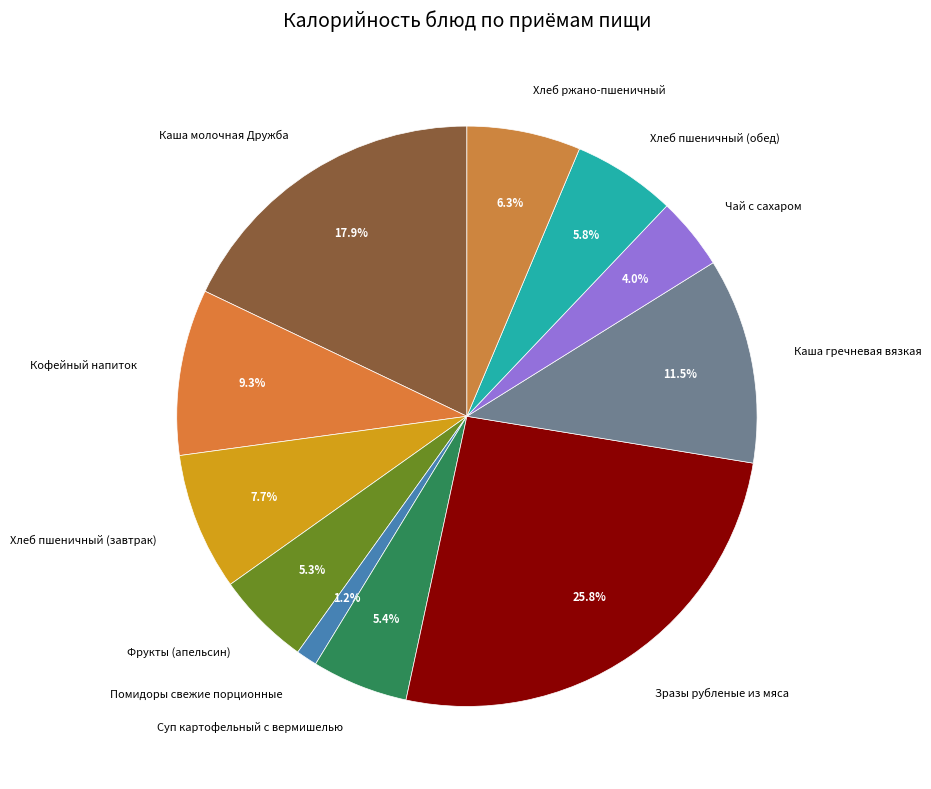

How many slices are in this pie chart?

11